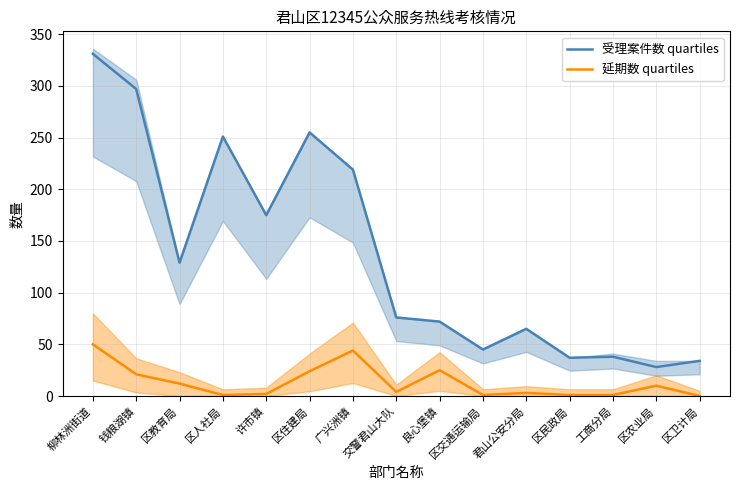

What is the difference between the maximum and second lowest values in the 延期数 quartiles series?

49